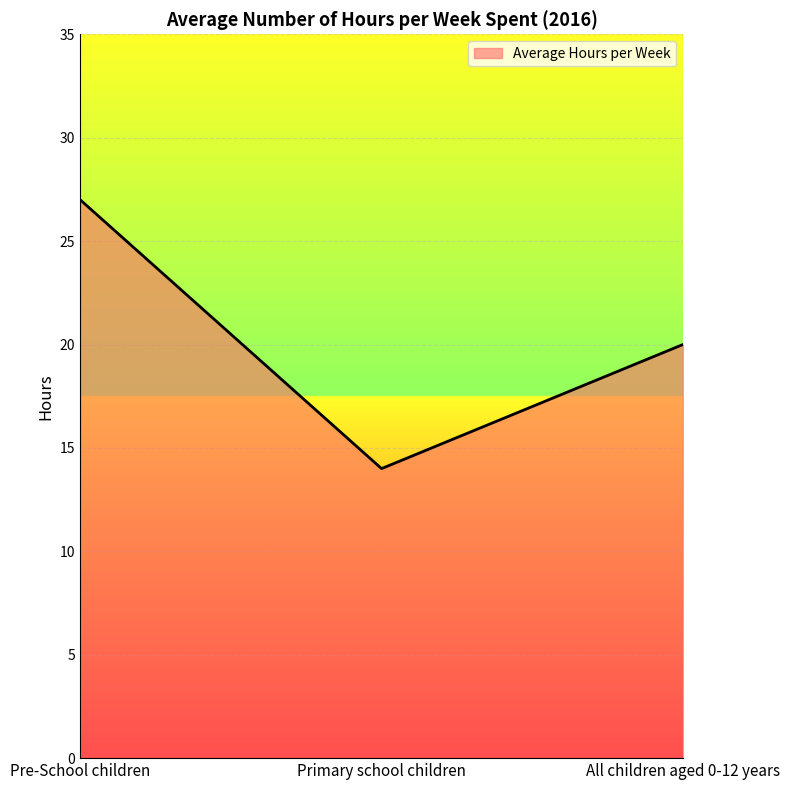

What is the sum of all values?

61